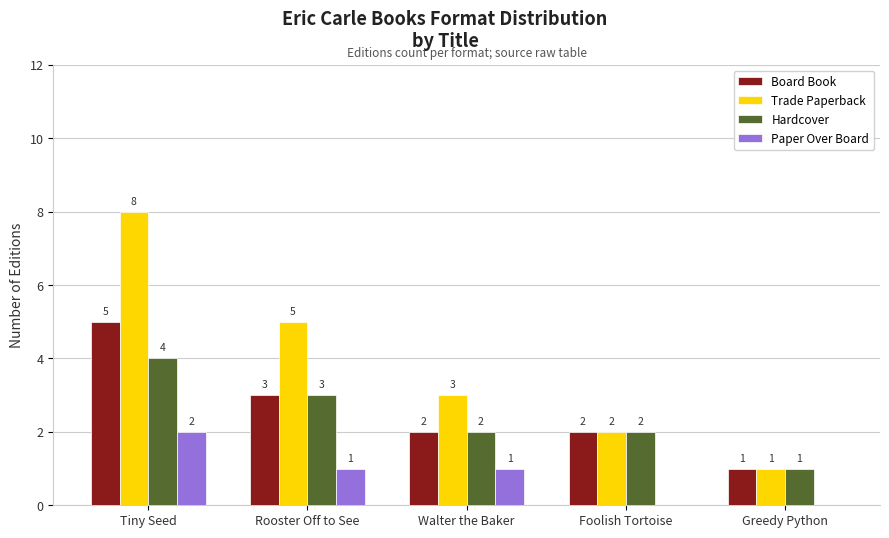

Between Tiny Seed and Rooster Off to See, which series saw the biggest shift?

Trade Paperback